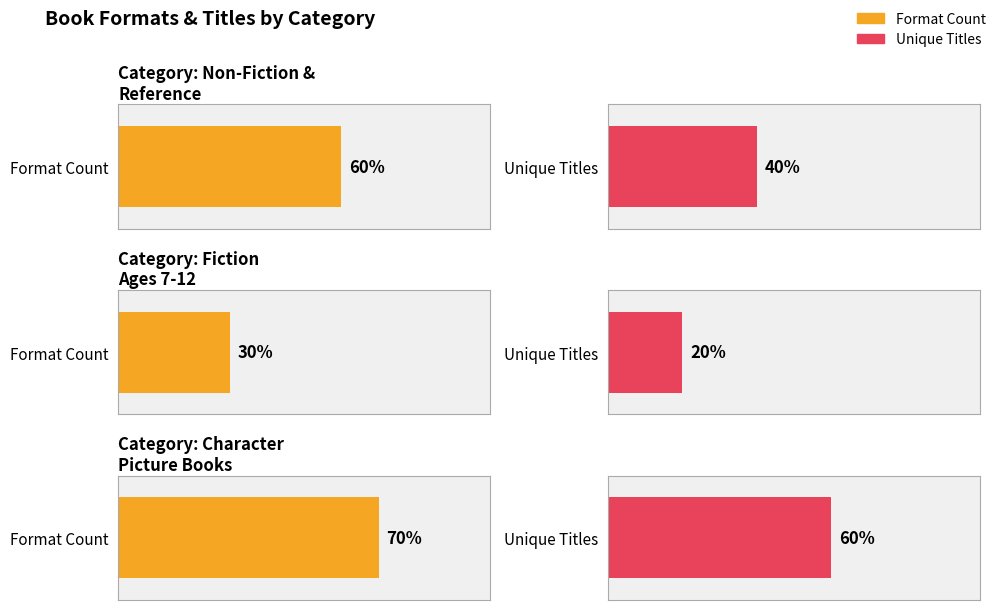

Is the value of Fiction Ages 7-12 at Fiction Ages 7-12 greater than the value of Character Picture Books at Non-Fiction & Reference?

No